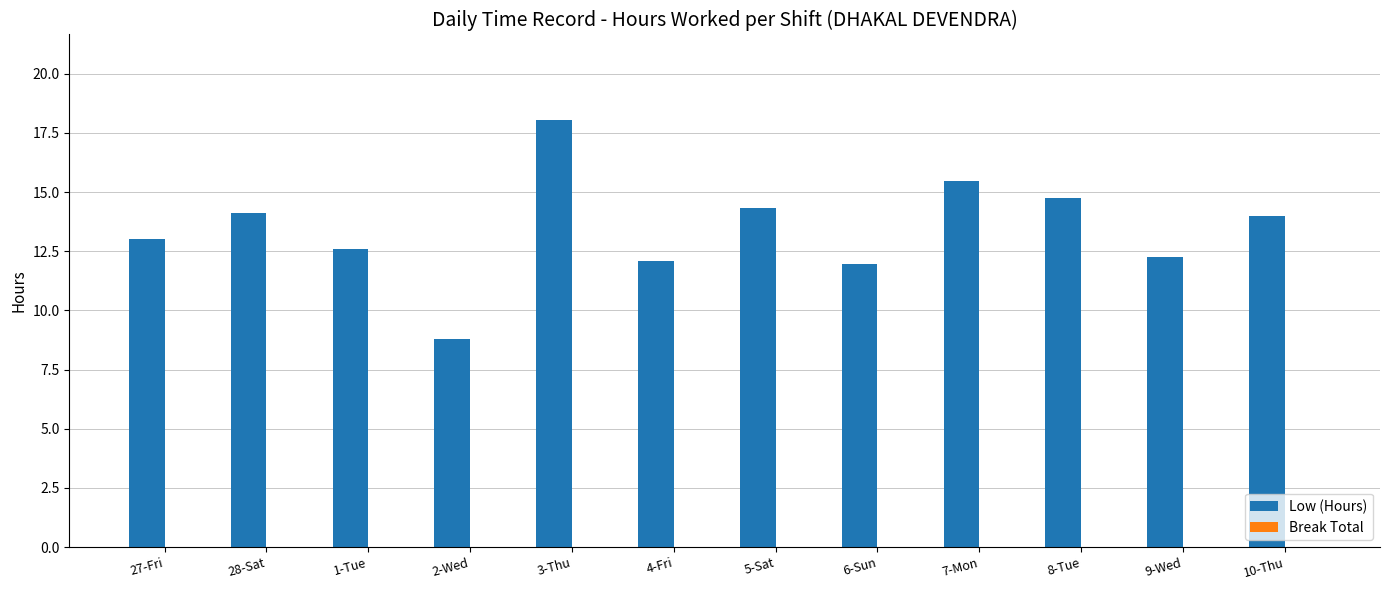

What is the ratio of the value at 4-Fri to the value at 27-Fri?

0.9